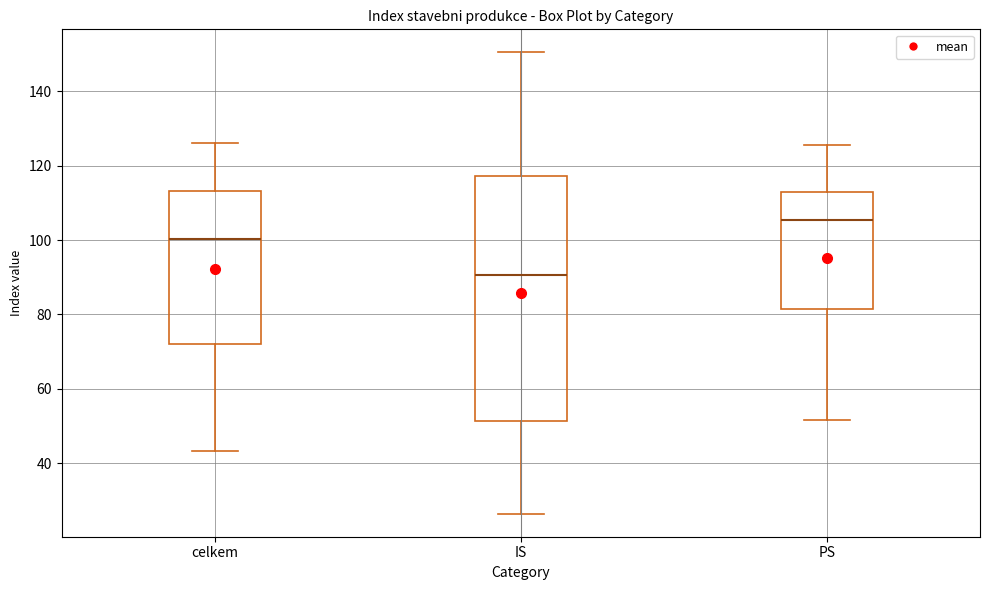

Which box has the lowest median line?

IS